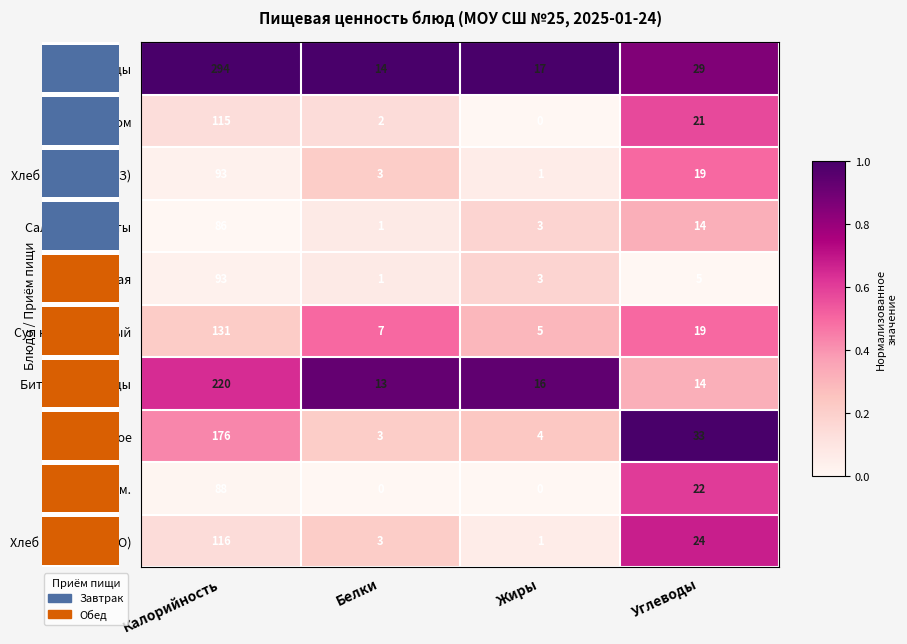

The Кисель витам. series shows 47 at Калорийность. True or false?

False